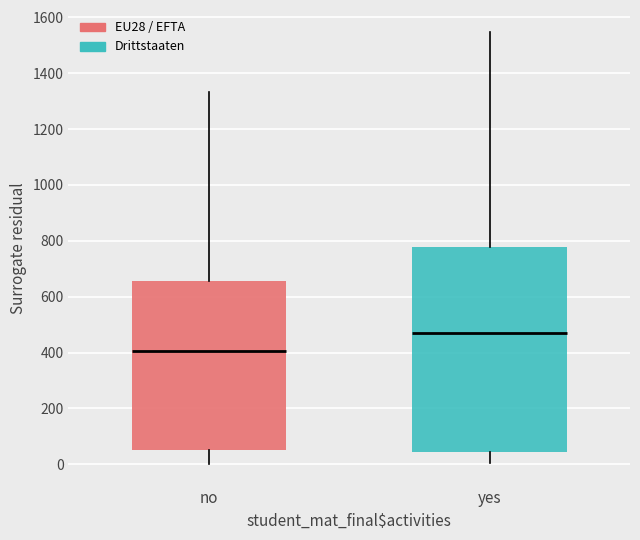

Reading left to right, read every box against the y-axis: the position of its median line, the range the box covers, and the ends of its whiskers. The values are not printed on the chart, so give them approximately, as read against the axis.

no: median 400, box 60 to 660, whiskers 0 to 1340
yes: median 480, box 40 to 780, whiskers 0 to 1540